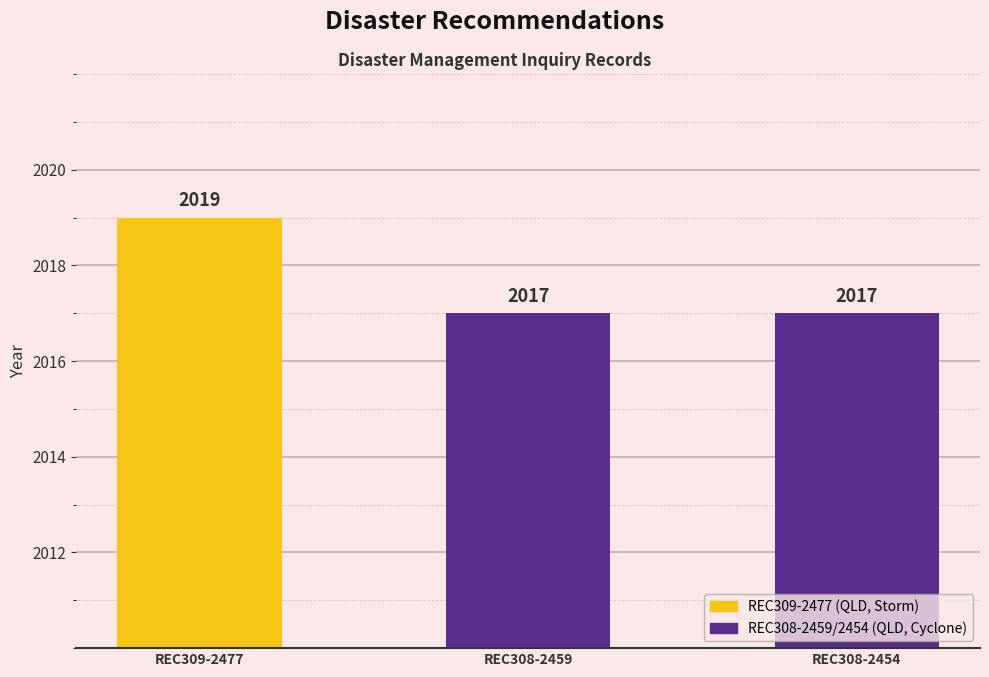

What is the maximum value shown in the chart?

2019